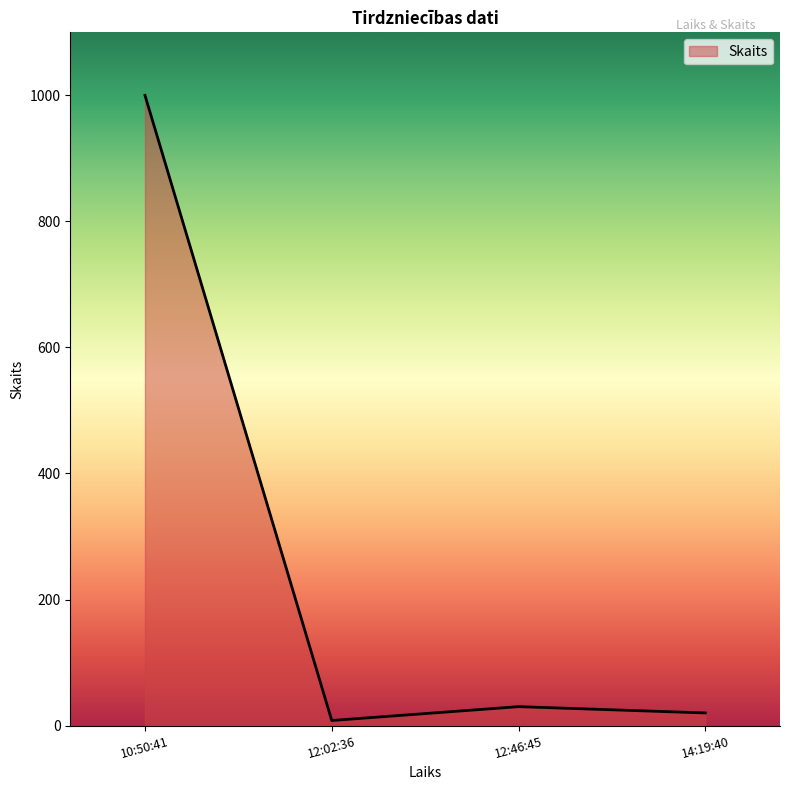

What is the greatest value displayed?

1000